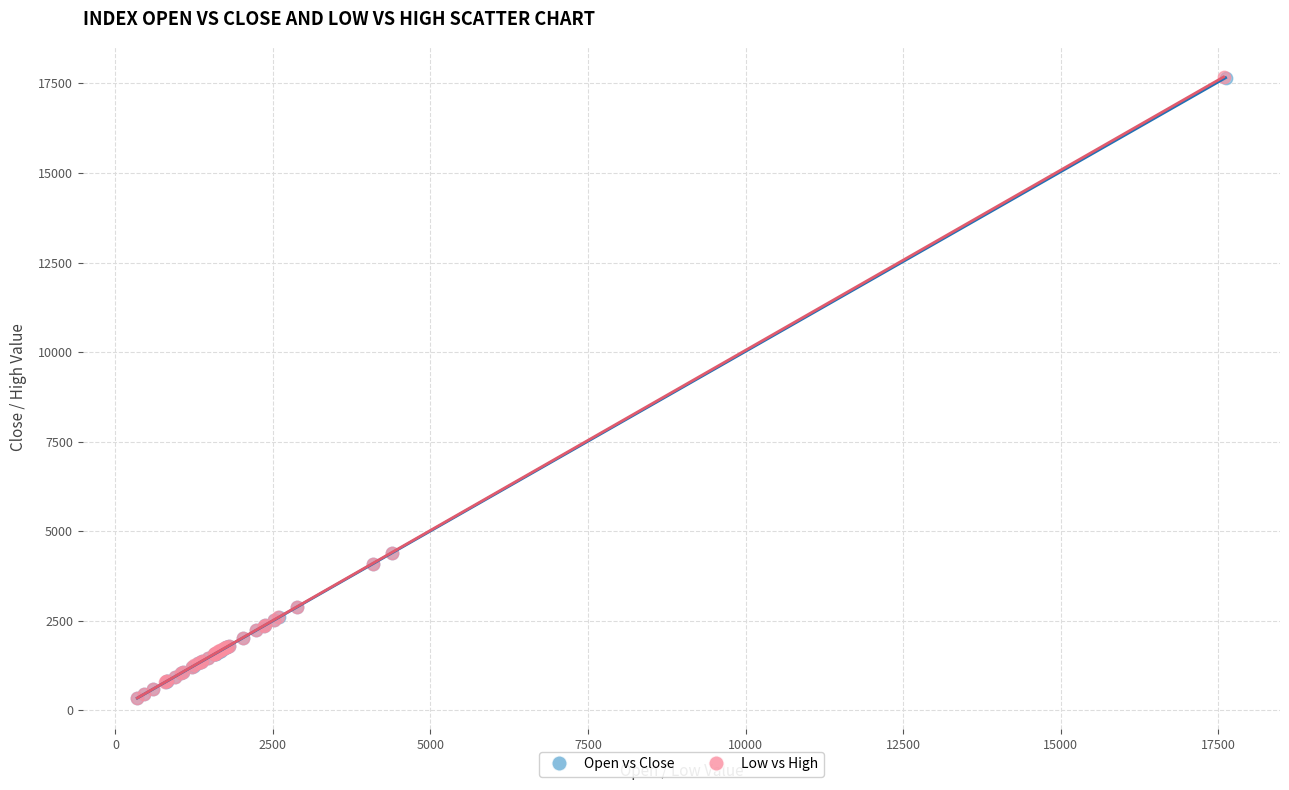

What are all the series names shown in the legend?

Open vs Close, Low vs High